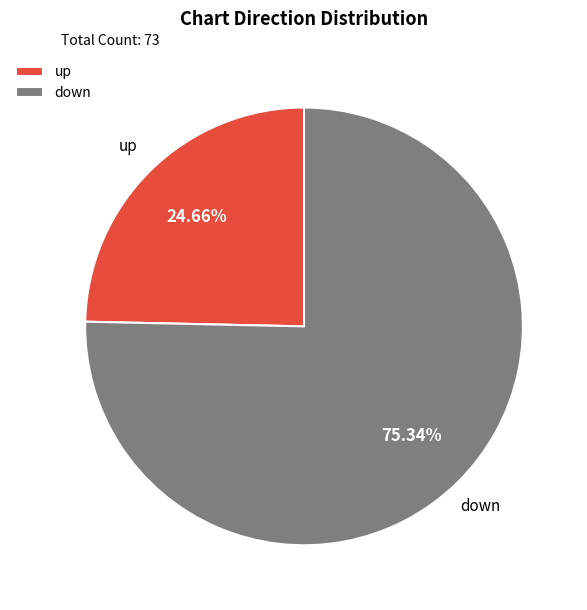

What is the total percentage of up and down?

100.0%